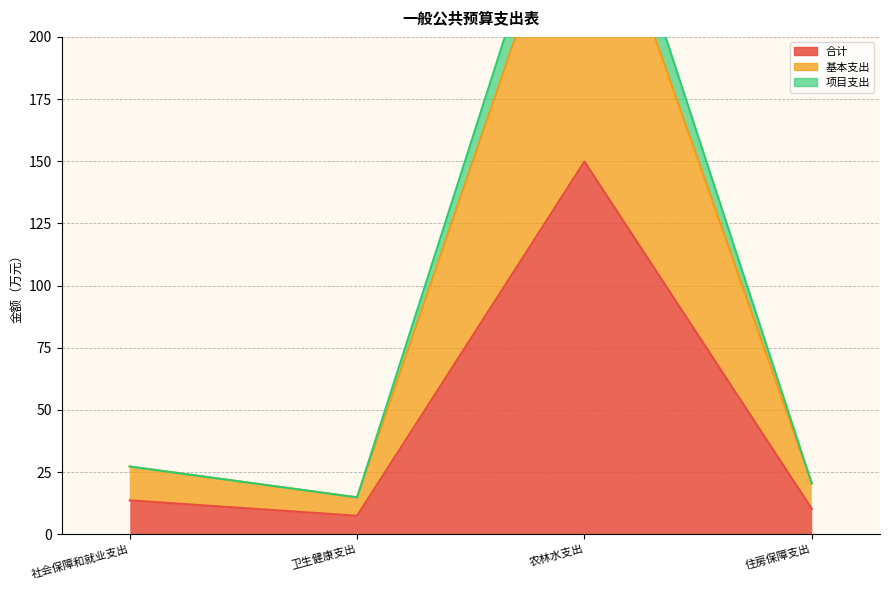

How many data points in 基本支出 are less than 27?

2